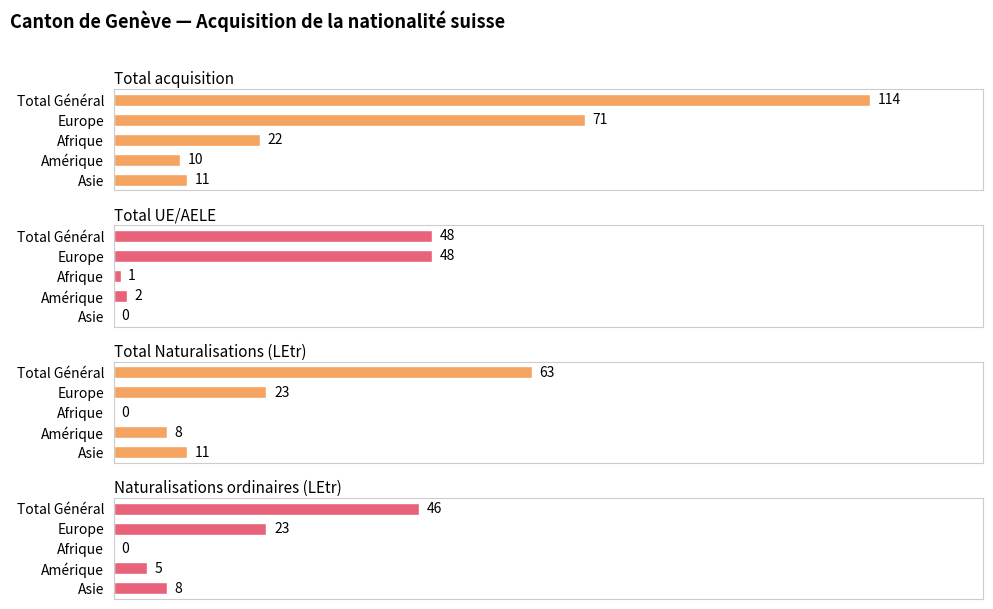

How many values in the Total acquisition series exceed 22?

2